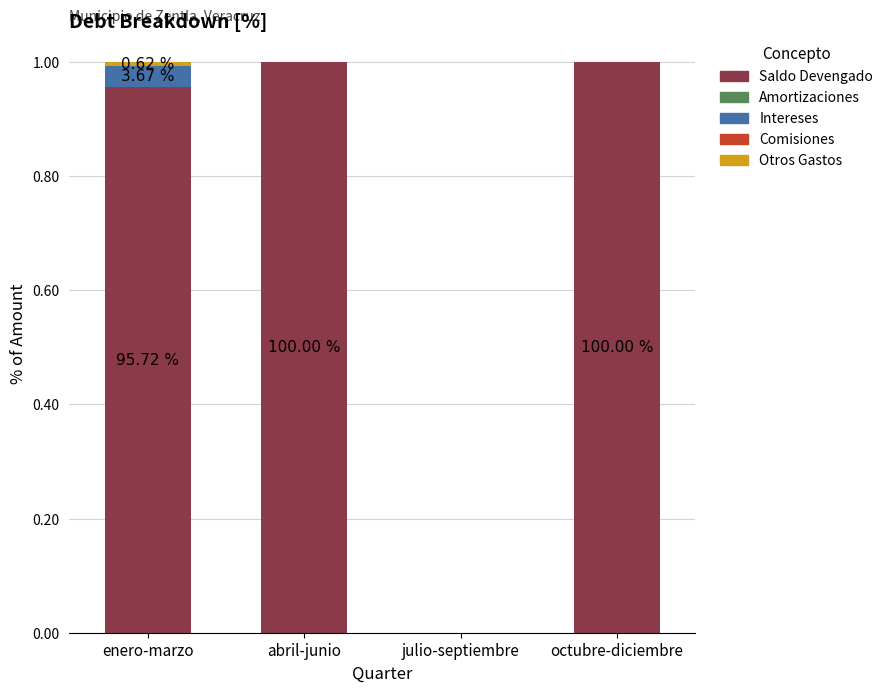

Are the bars horizontal?

No